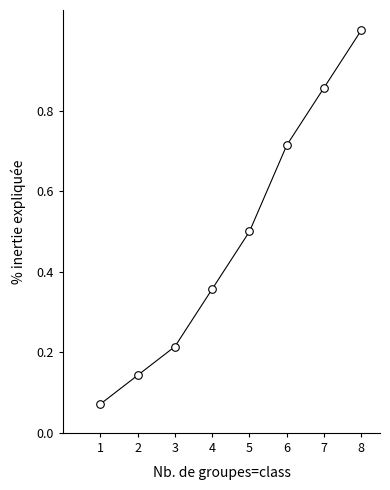

What is the average Y value?

0.5